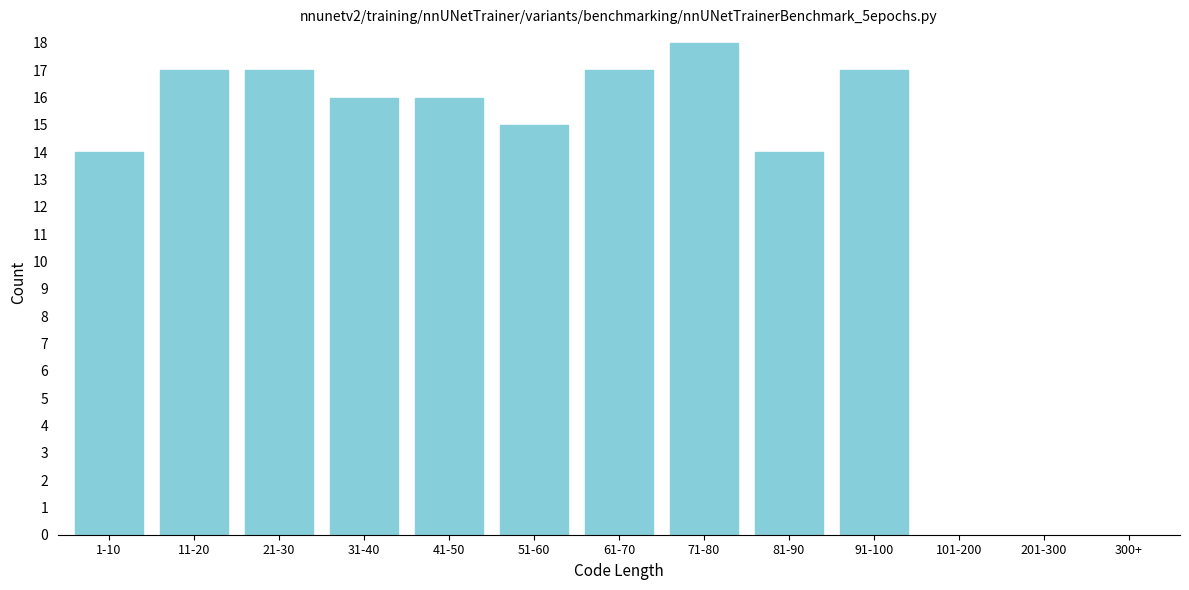

Reading left to right, list all the values displayed in this chart.

14	17	17	16	16	15	17	18	14	17